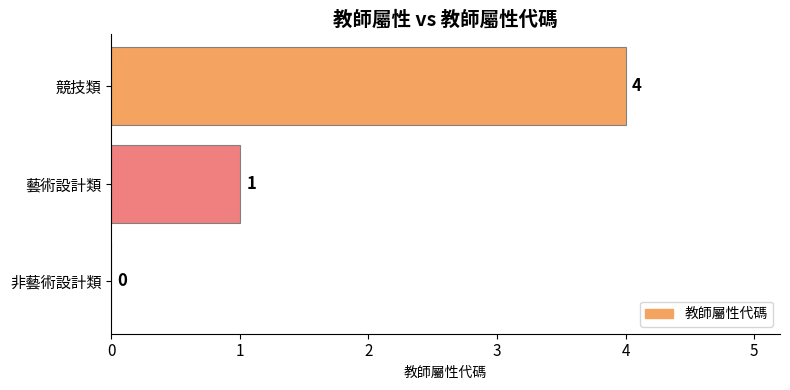

True or false: the data shows 1 at 非藝術設計類.

False